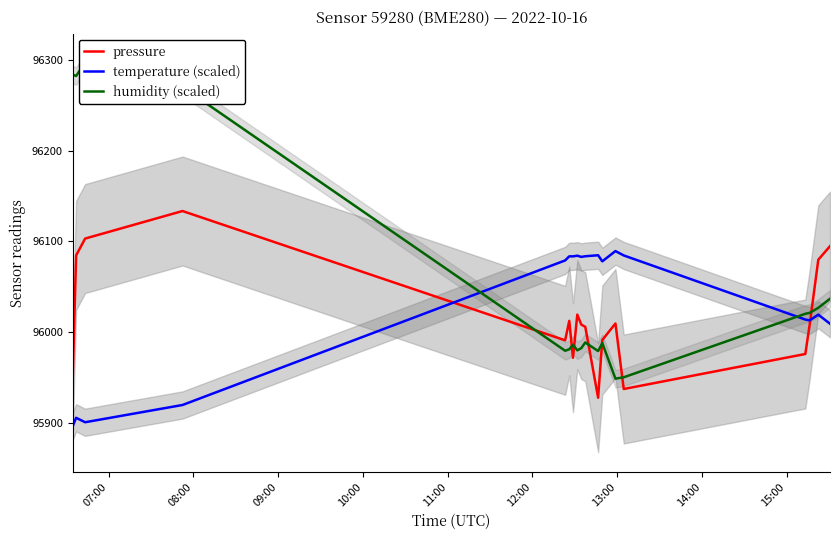

How many times do humidity (scaled) and temperature (scaled) cross each other?

2